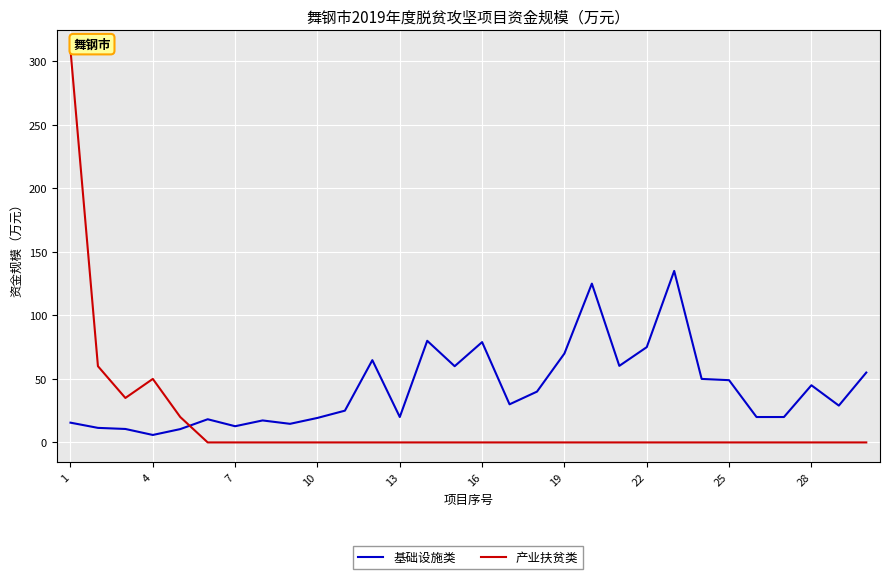

What are all the series names shown in the legend?

基础设施类, 产业扶贫类